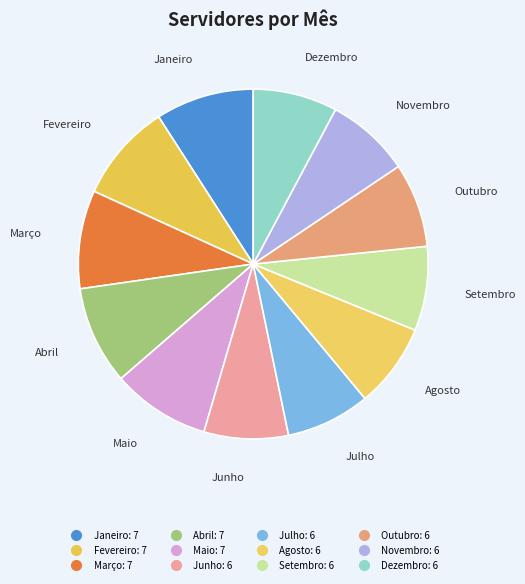

How many slices are in this pie chart?

12